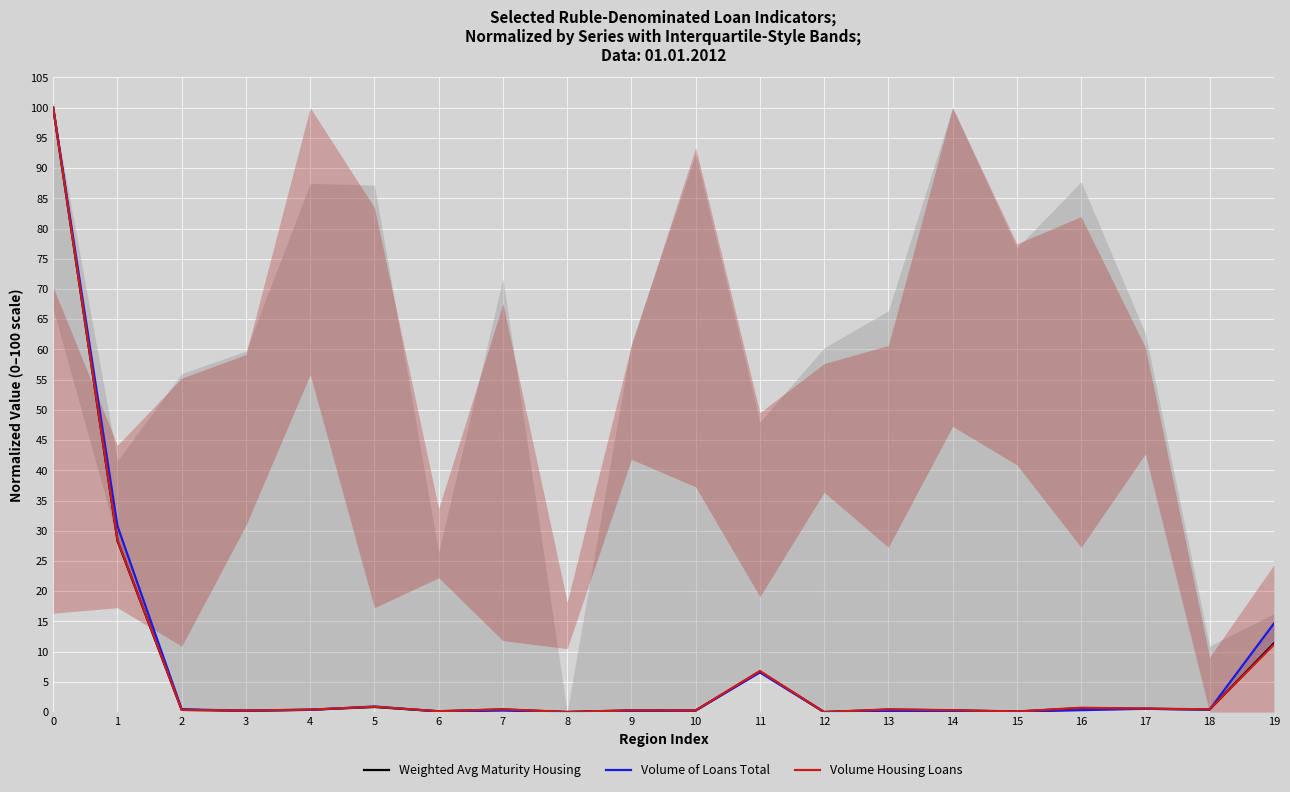

Rank the series at 11 from lowest to highest value.

Volume of Loans Total, Weighted Avg Maturity Housing, Volume Housing Loans